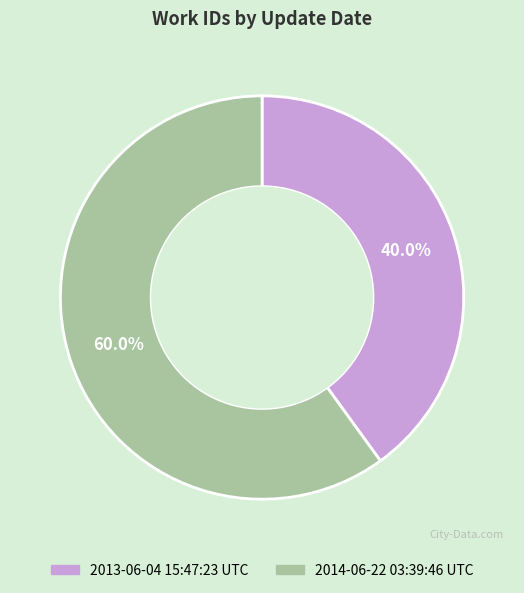

Rank the categories by value from lowest to highest.

2013-06-04 15:47:23 UTC, 2014-06-22 03:39:46 UTC